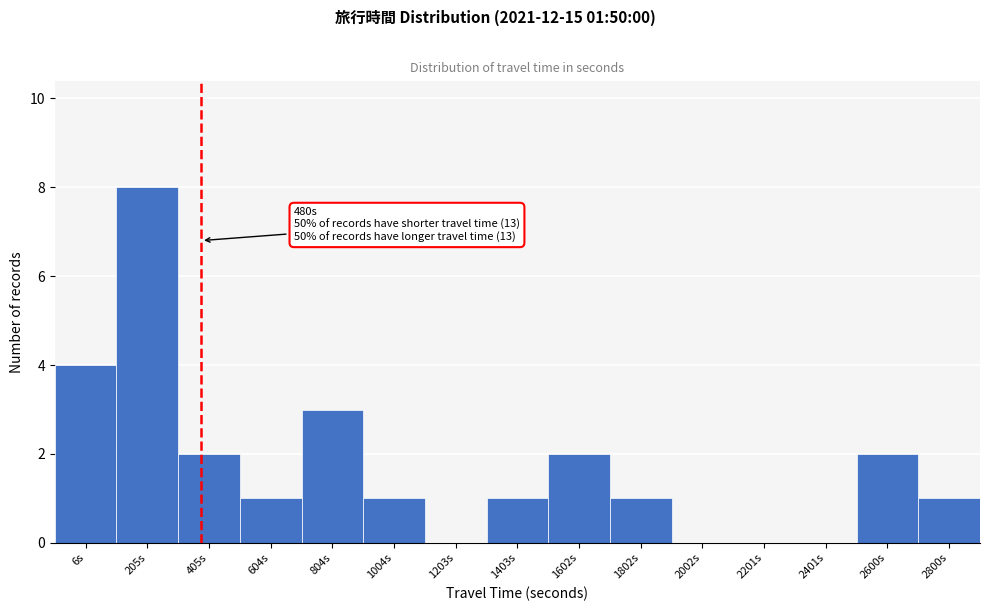

Reading left to right, list all the values displayed in this chart.

6s=4	205s=8	405s=2	604s=1	804s=3	1004s=1	1203s=0	1403s=1	1602s=2	1802s=1	2002s=0	2201s=0	2401s=0	2600s=2	2800s=1